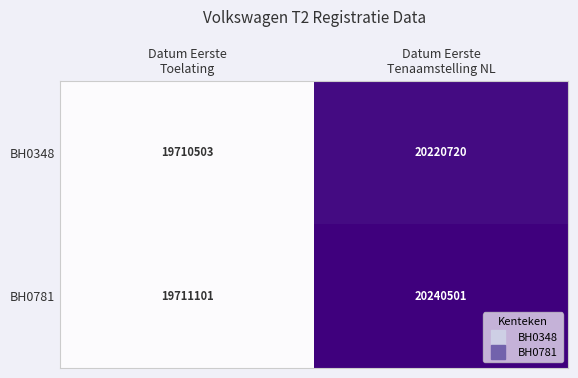

What is the average value of the BH0781 series?

19975801